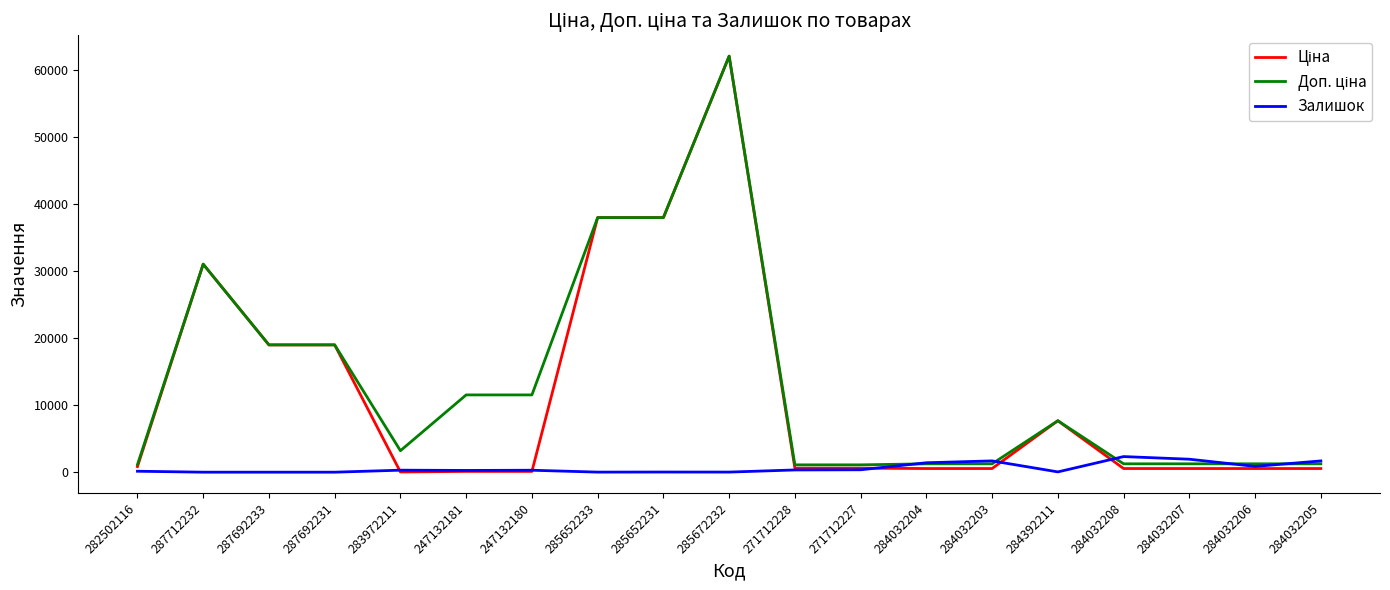

How many distinct data groups are displayed?

3